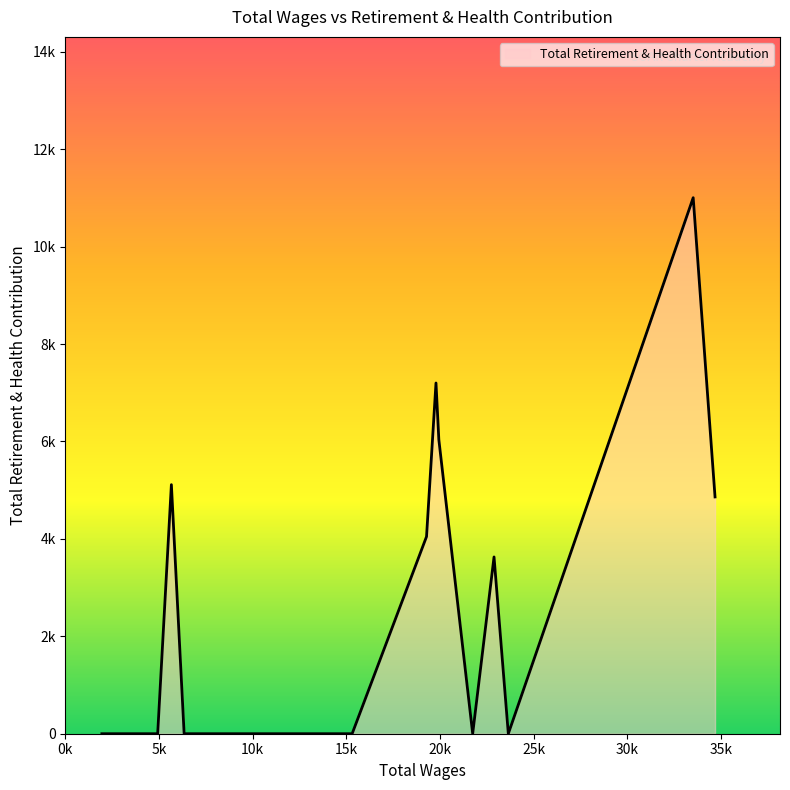

What is the sum of all values?

41892